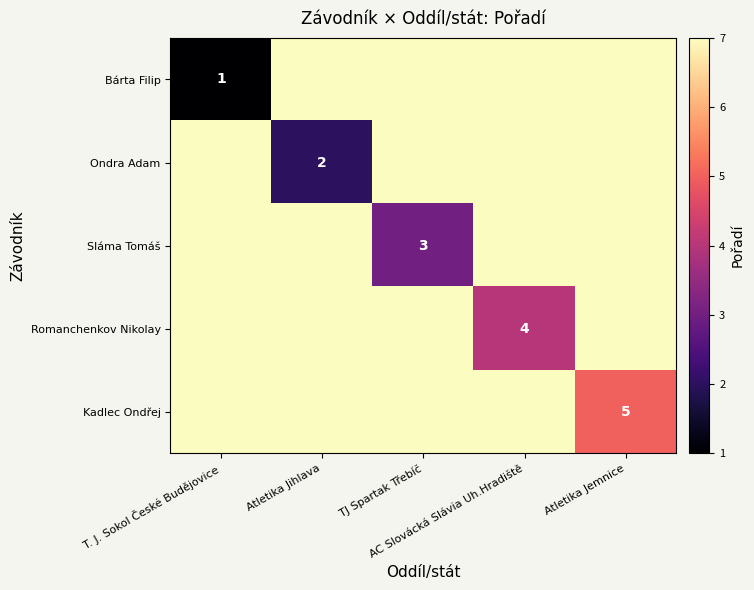

At which label is Kadlec Ondřej closest to 6?

T. J. Sokol České Budějovice